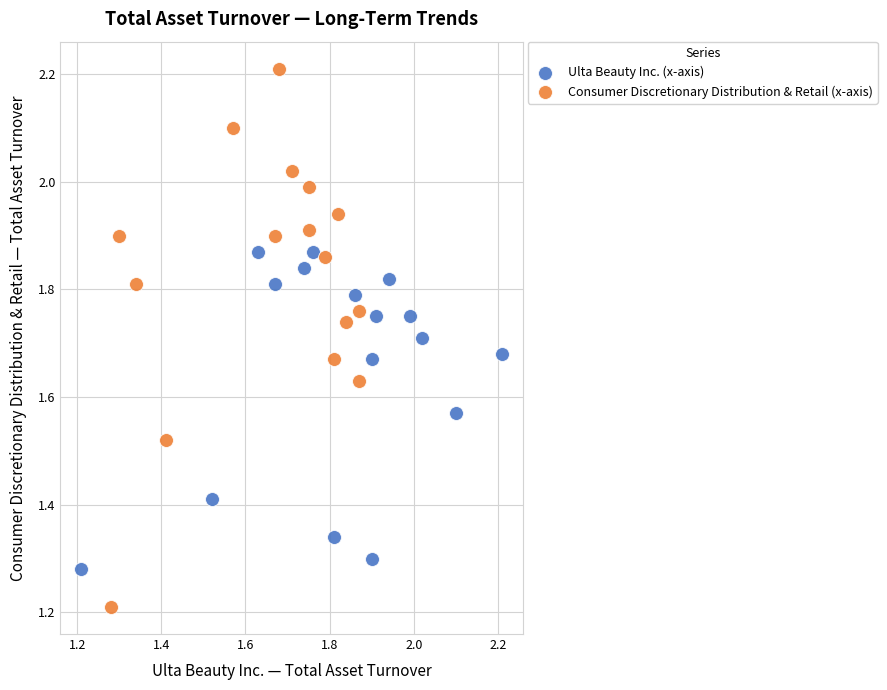

Which series reaches the maximum Y coordinate?

Consumer Discretionary Distribution & Retail (x-axis)